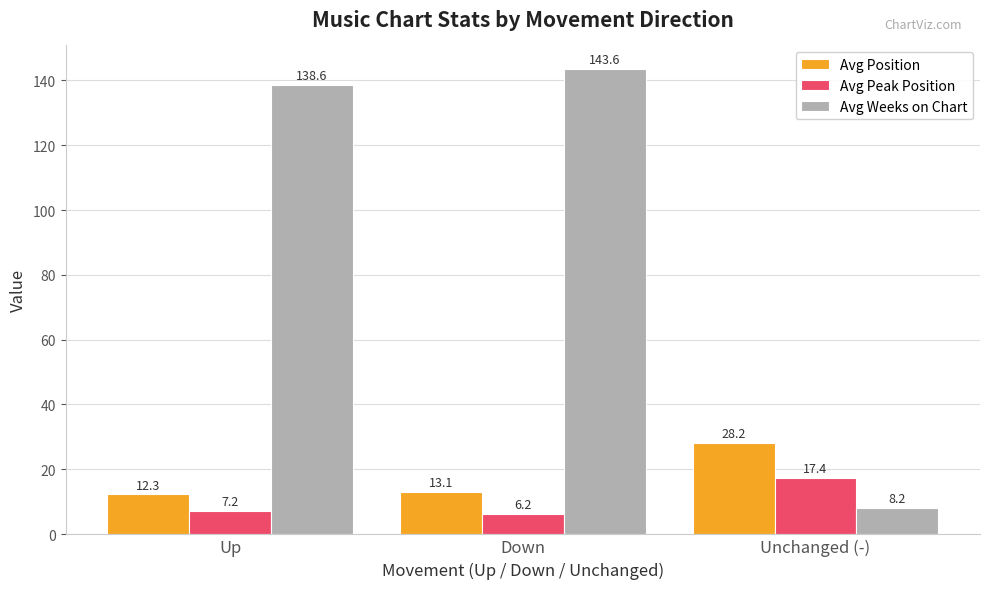

What is the approximate value of Avg Weeks on Chart at Unchanged (-)?

8.2